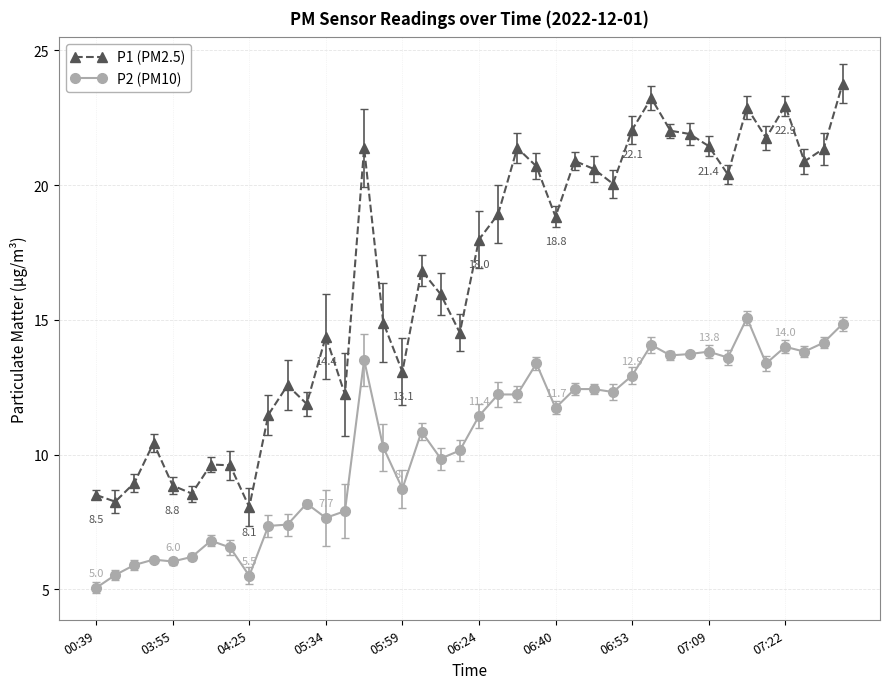

True or false: P2 (PM10) and P1 (PM2.5) cross at least once.

False